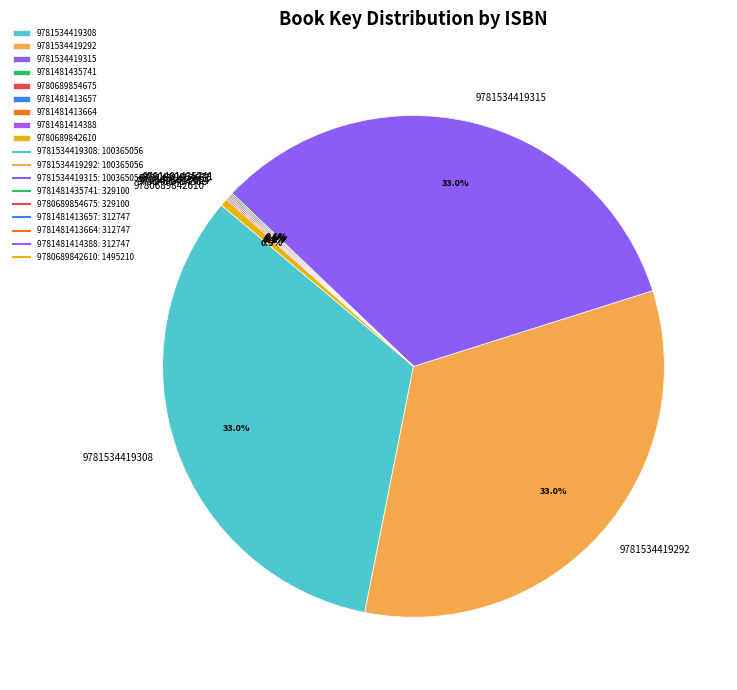

Is the sum of 9781534419315 and 9781534419292 greater than half?

Yes